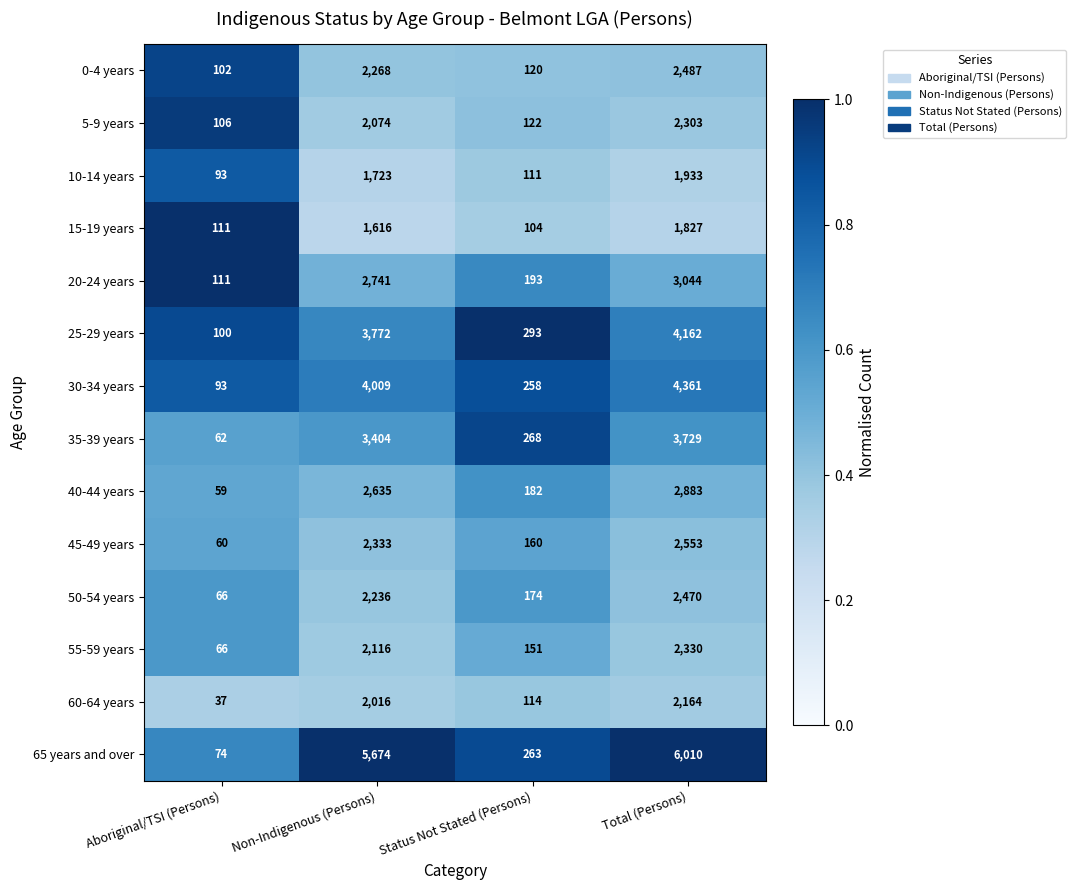

At which label is 60-64 years closest to 1100?

Non-Indigenous (Persons)